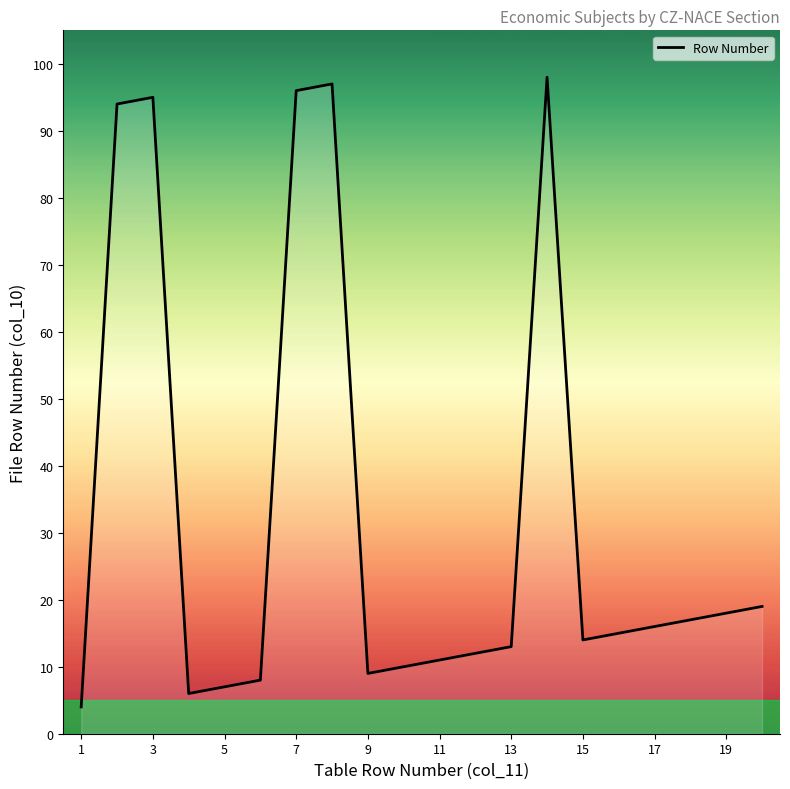

How many interior local valleys (lower than both neighbors) does the data have?

3